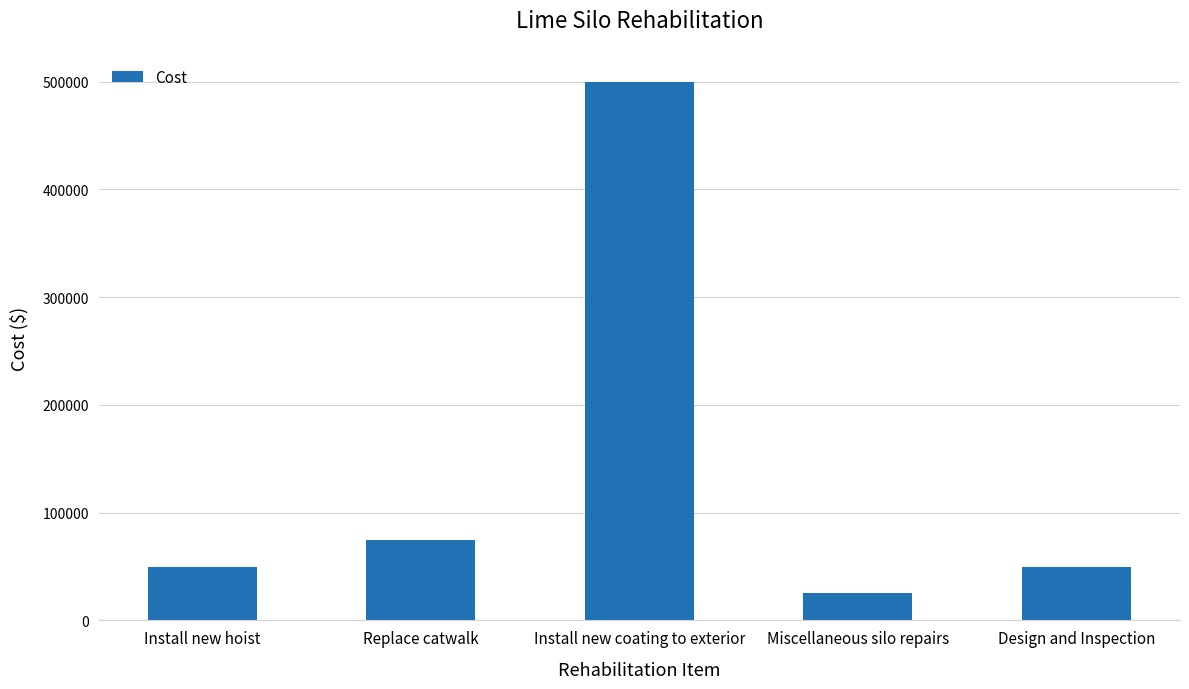

The value at Install new coating to exterior is 883811. True or false?

False